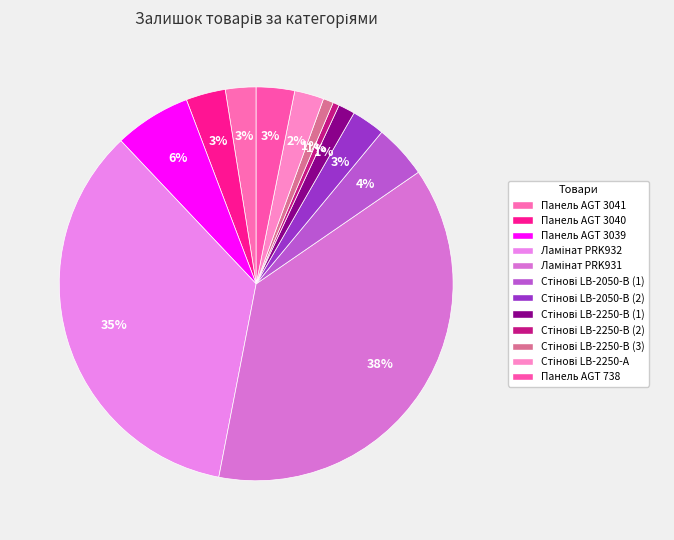

Count the number of slices in the pie.

12